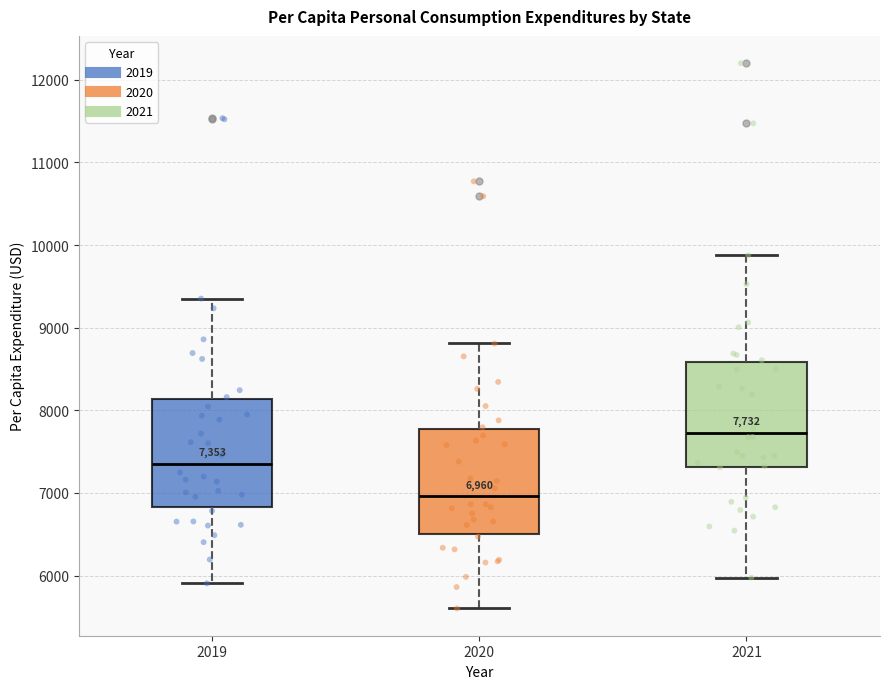

Which box's median line is the highest?

2021